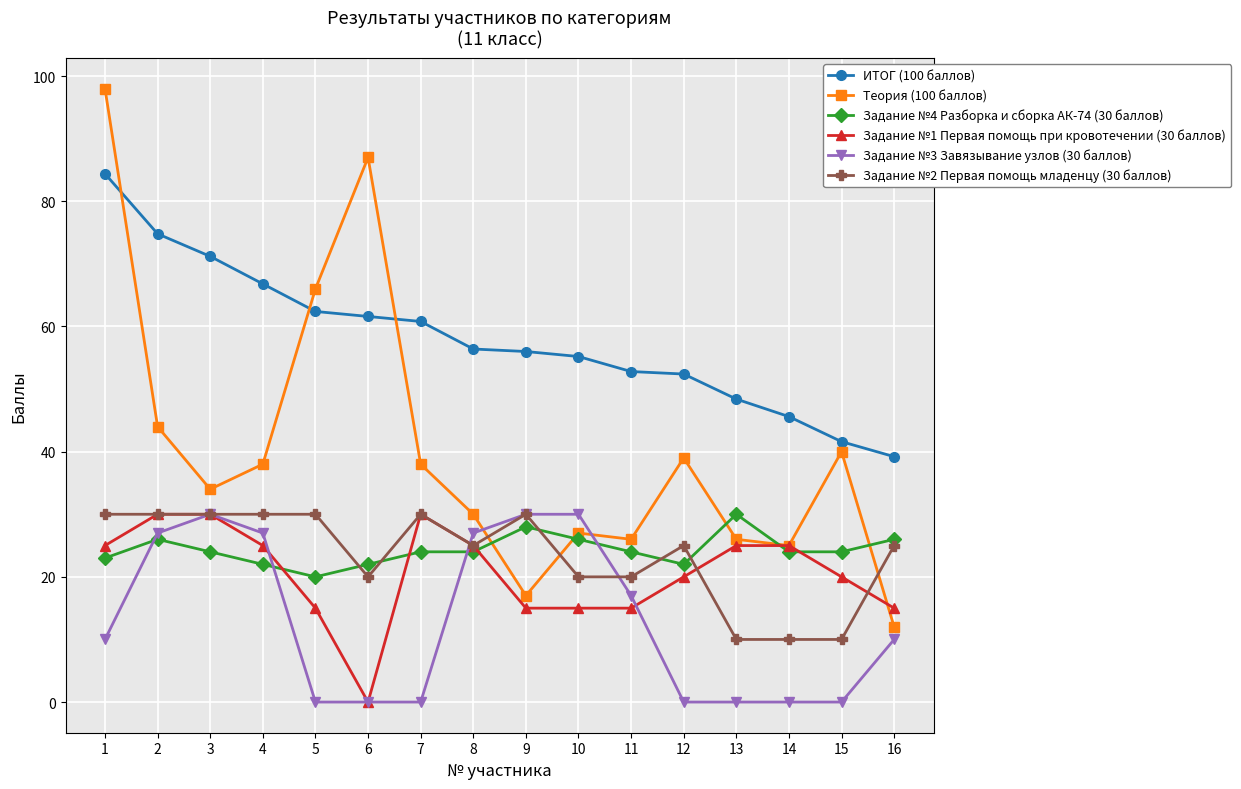

At which label does Теория (100 баллов) first exceed 38?

1